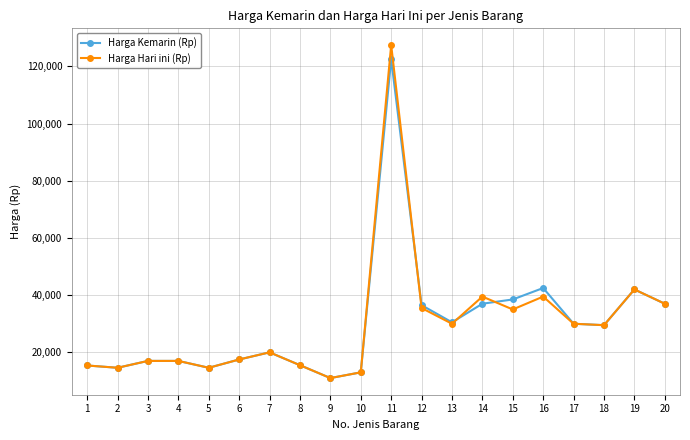

Is the value of Harga Kemarin (Rp) at 19 greater than the value of Harga Hari ini (Rp) at 12?

Yes